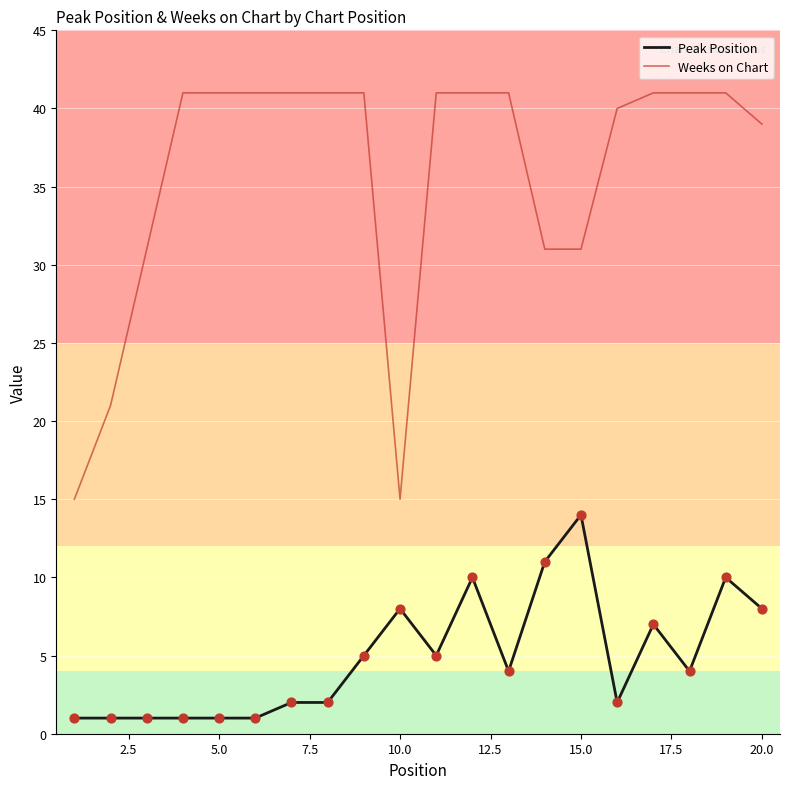

Which series has the largest range (max minus min)?

Weeks on Chart